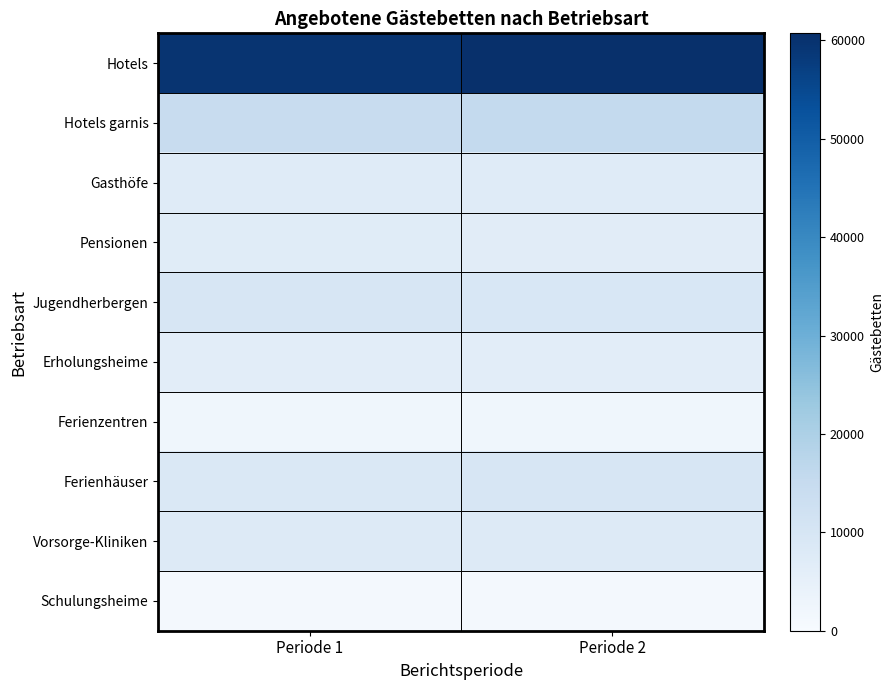

How many distinct data groups are displayed?

10